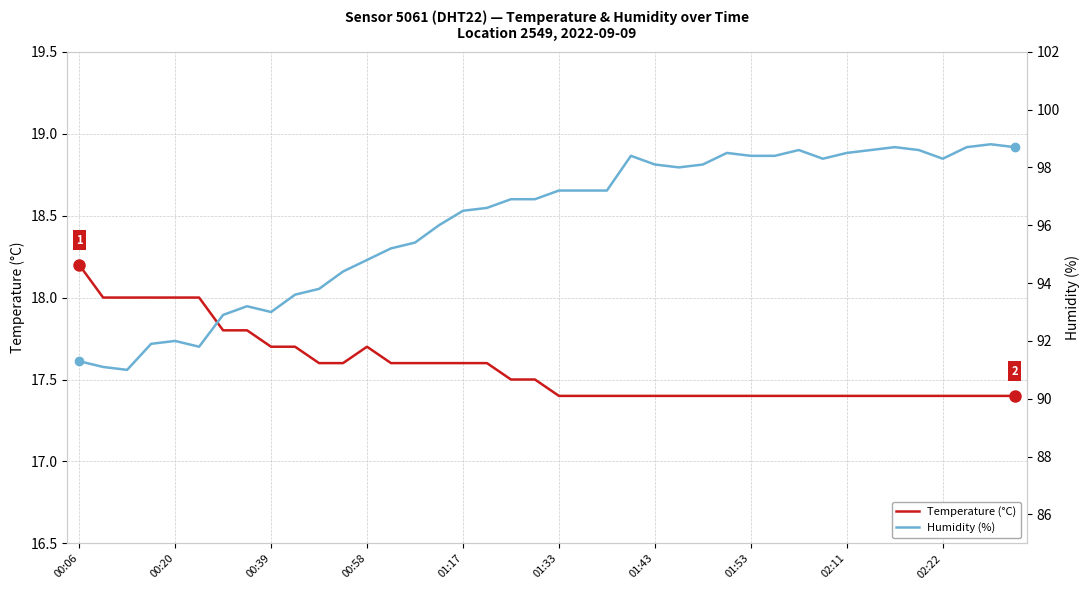

At which label does Temperature (°C) reach its peak?

00:06